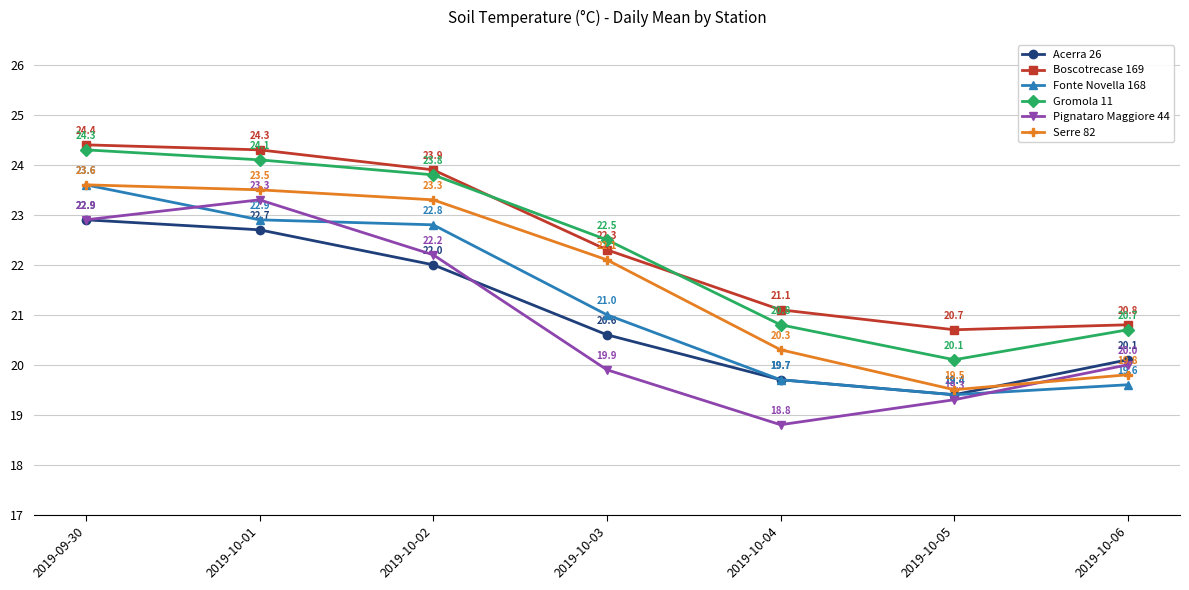

What is the difference between the maximum and minimum values in the Boscotrecase 169 series?

3.7